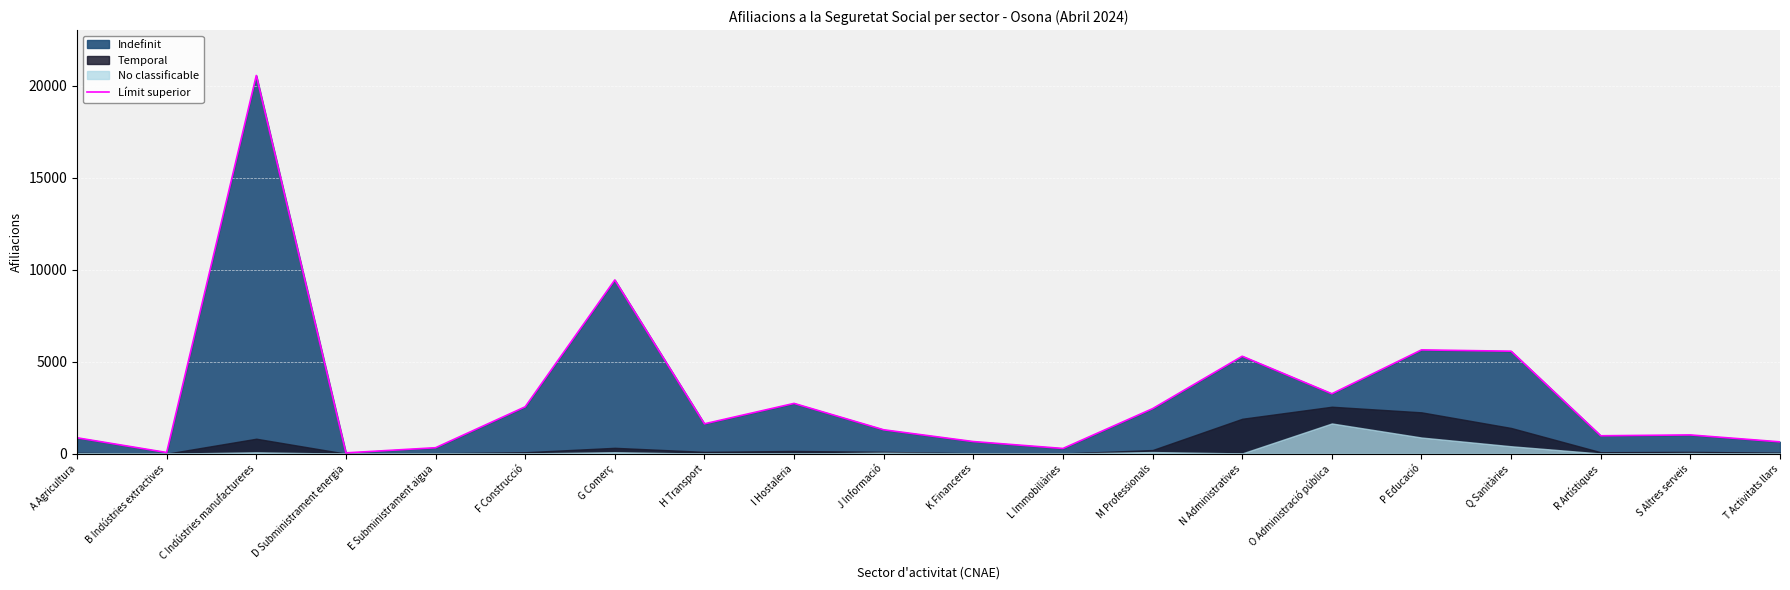

Read the value at H Transport.

1625